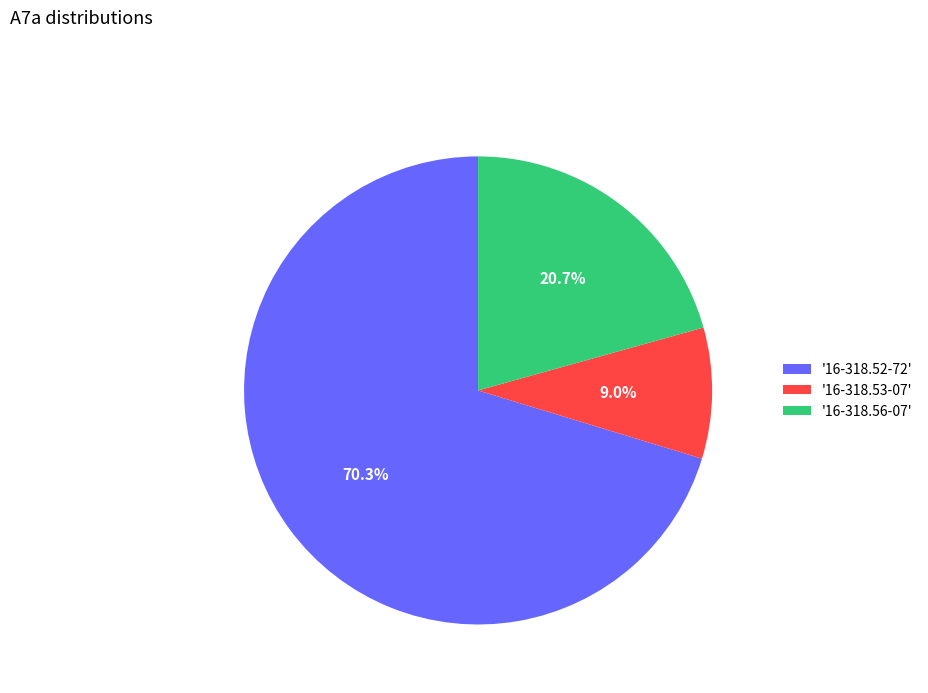

Rank the categories by value from lowest to highest.

'16-318.53-07', '16-318.56-07', '16-318.52-72'